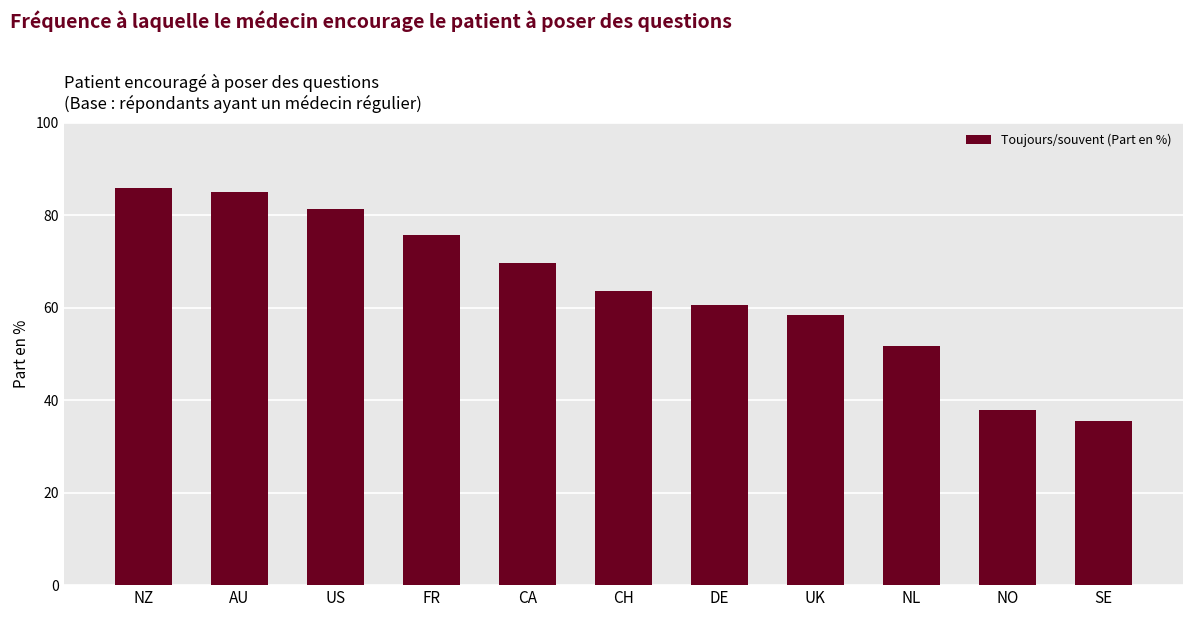

The value at SE is 35.4. True or false?

True